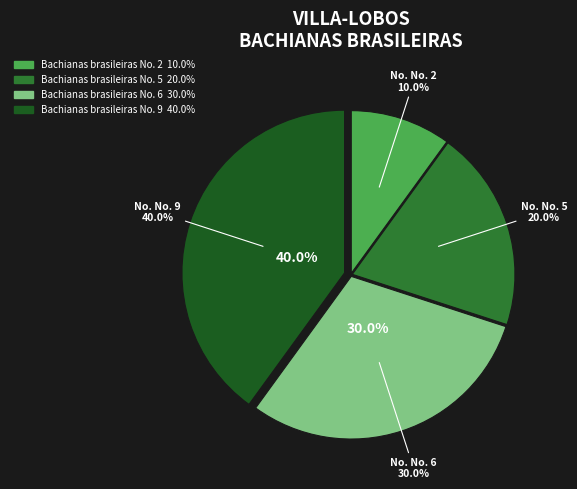

To the nearest percent, what portion does Bachianas brasileiras No. 6 represent?

30%